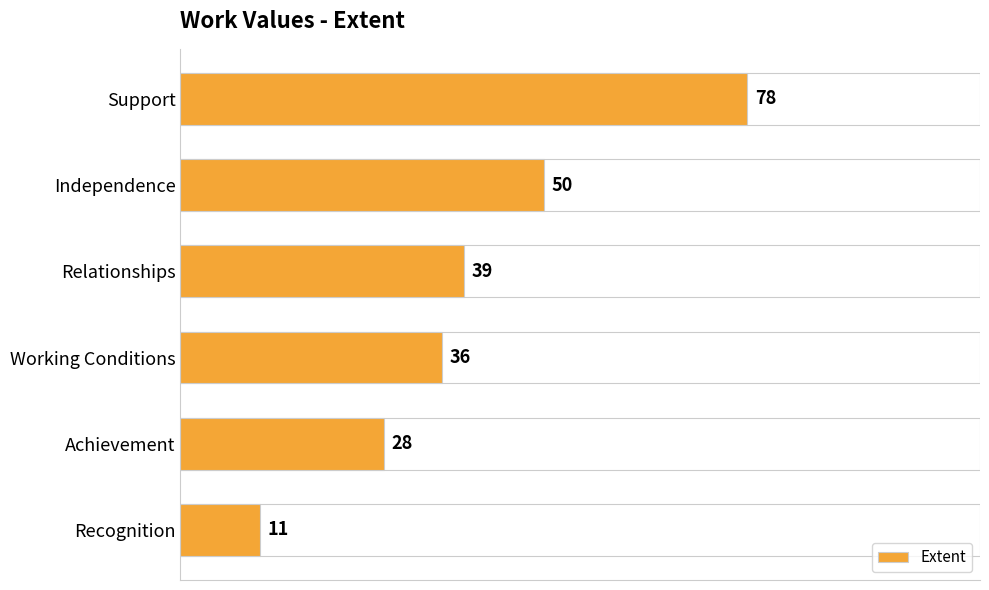

What is the difference between the second highest and second lowest values?

22